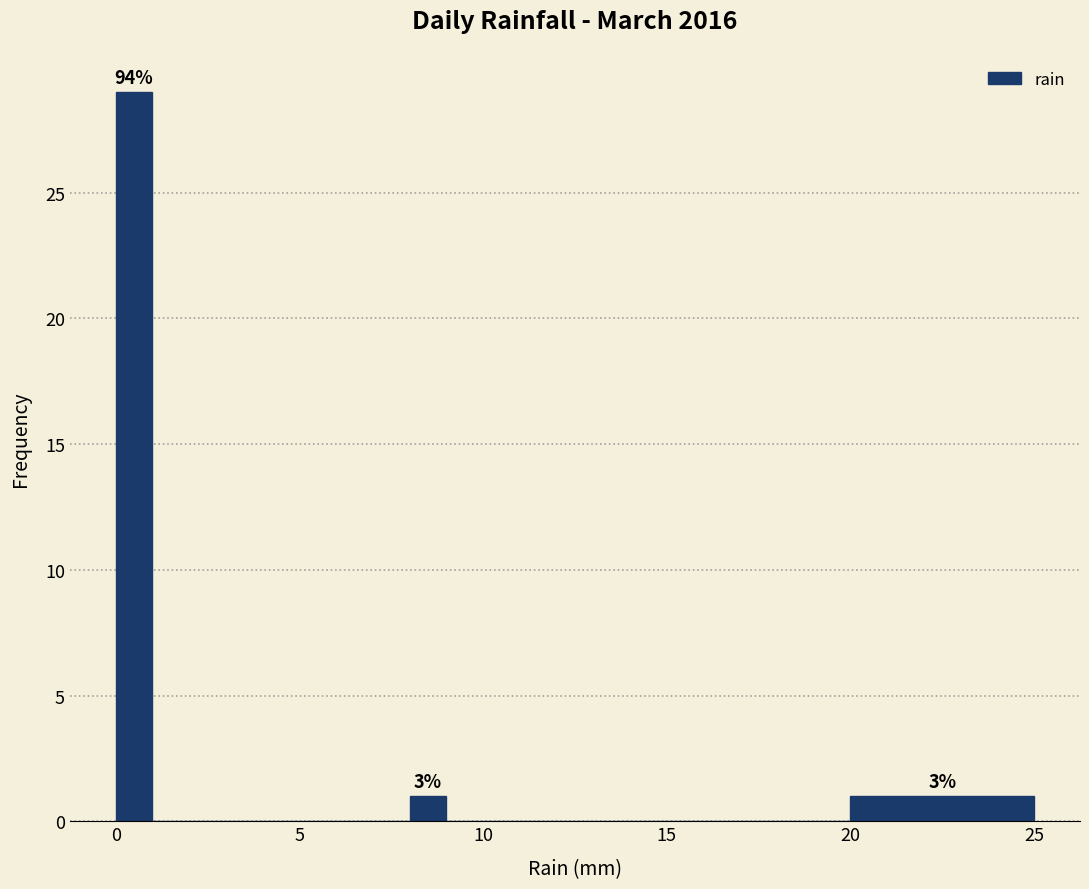

Read against the x-axis, roughly where is the centre of the tallest bar?

0.5